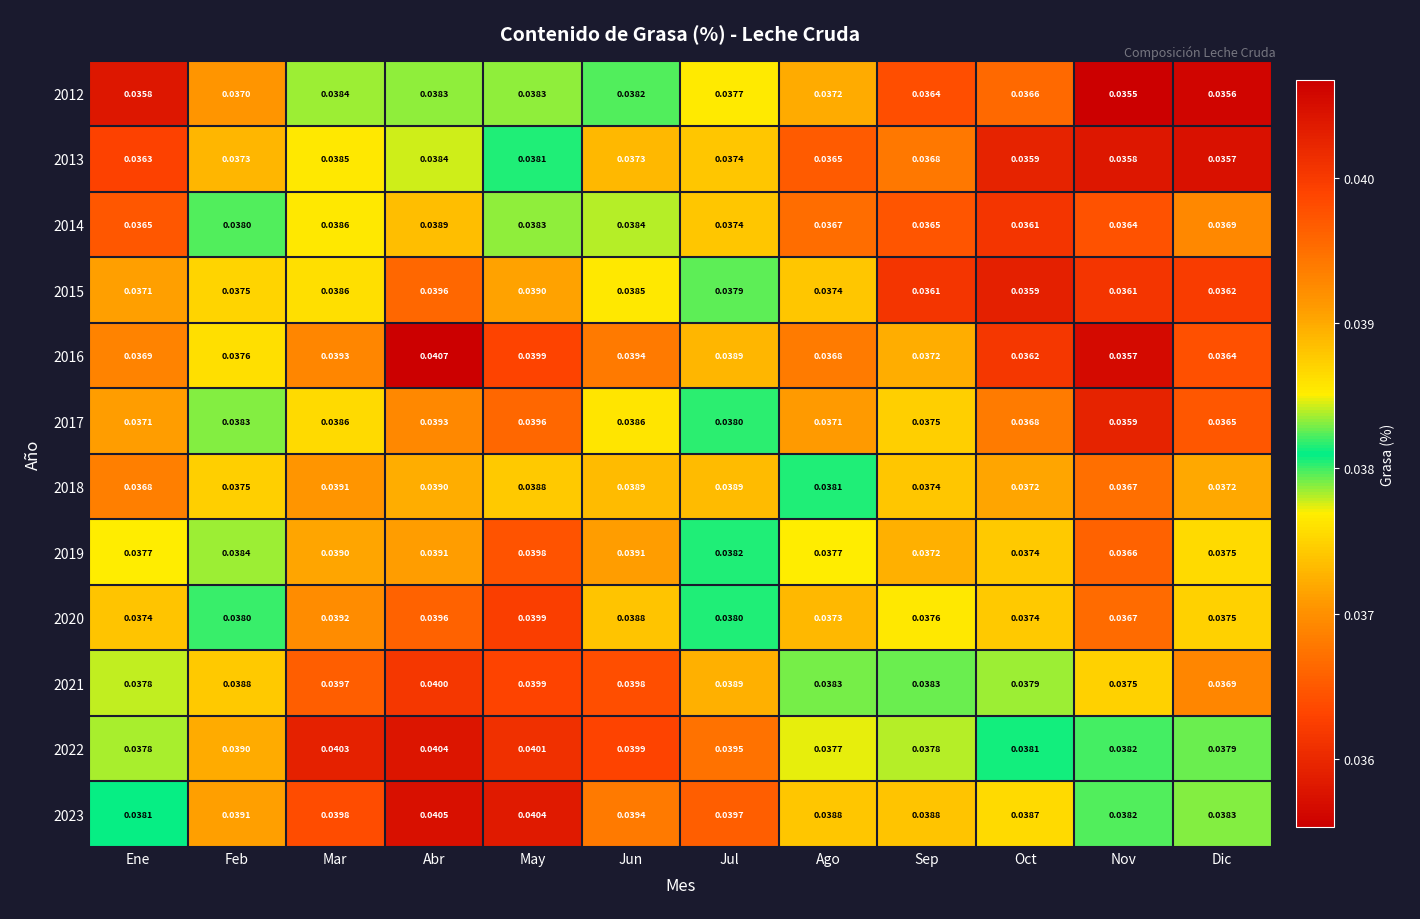

At which label is 2022 closest to 0?

Ago